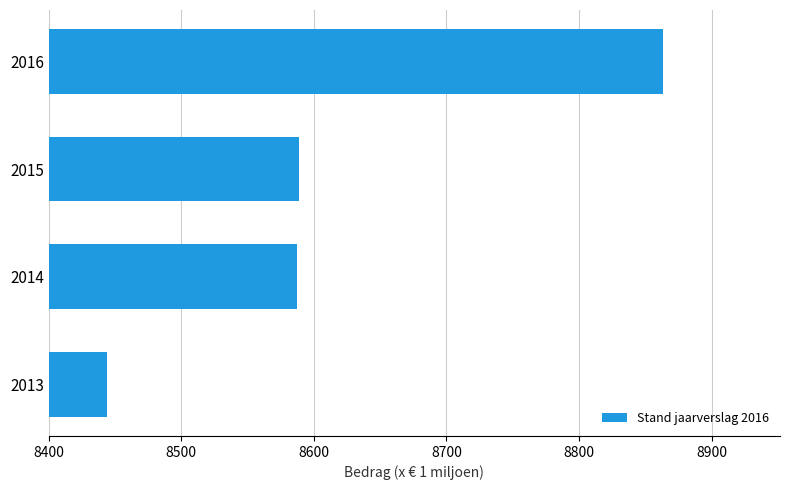

True or false: the data shows 2129.5 at 2013.

False